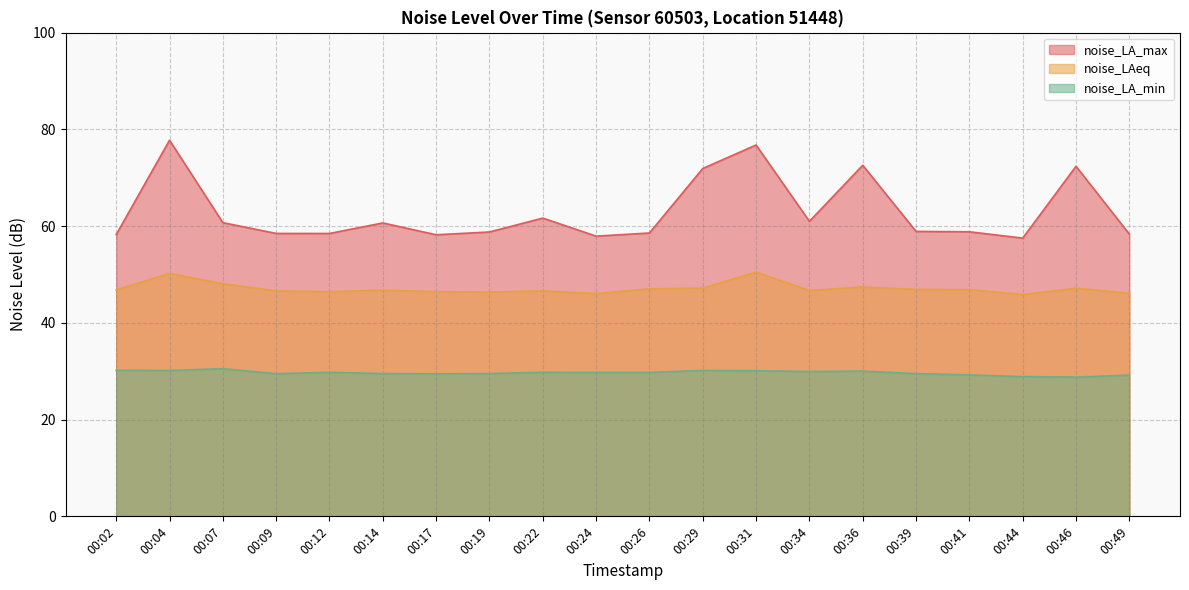

In noise_LAeq, how many points are lower than both neighbors (excluding endpoints)?

5